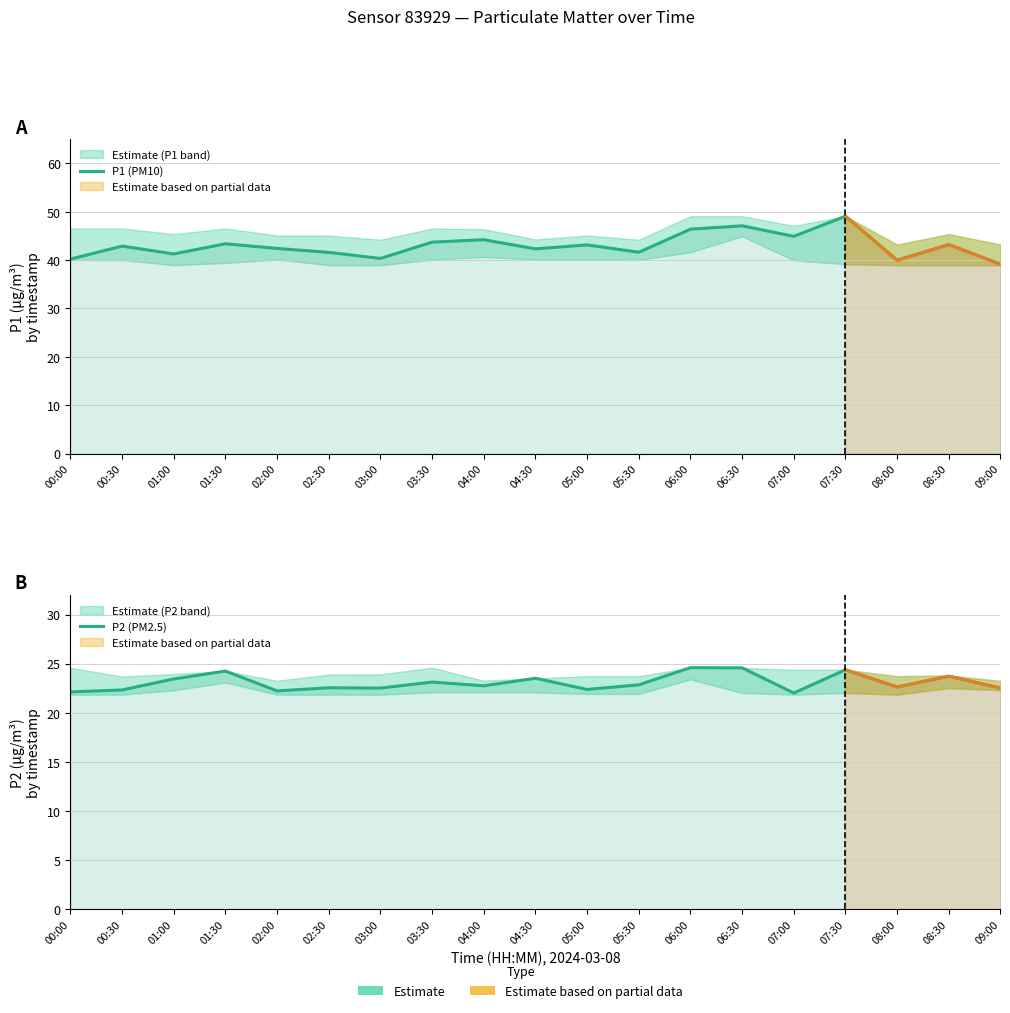

At which category does the chart reach its minimum across all series?

07:00